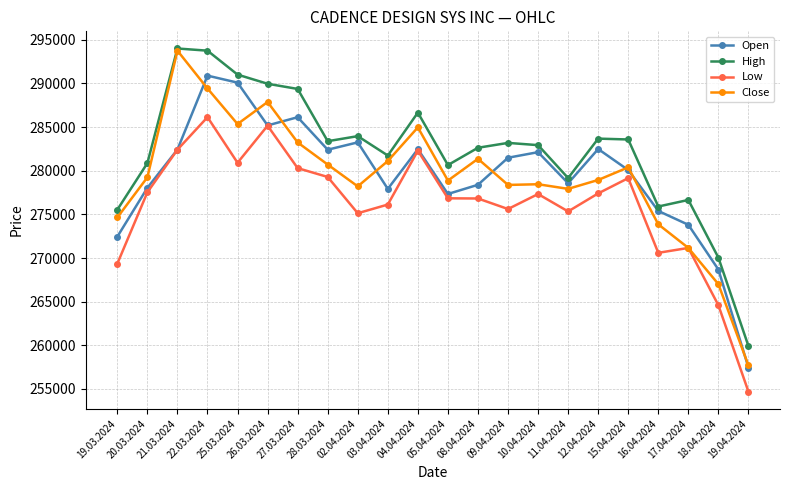

What is the difference between the maximum and second lowest values in the Open series?

22219